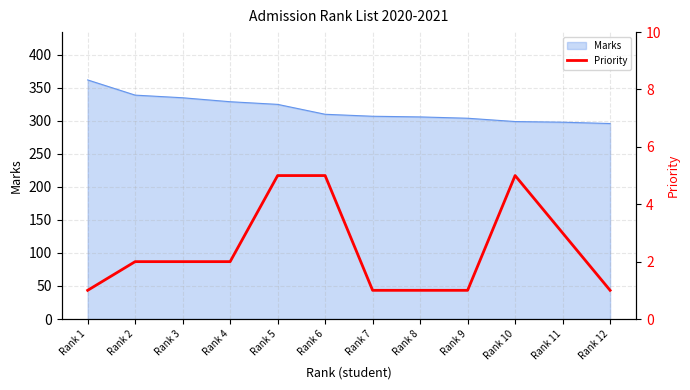

How many points are higher than both their immediate neighbors (excluding endpoints)?

1